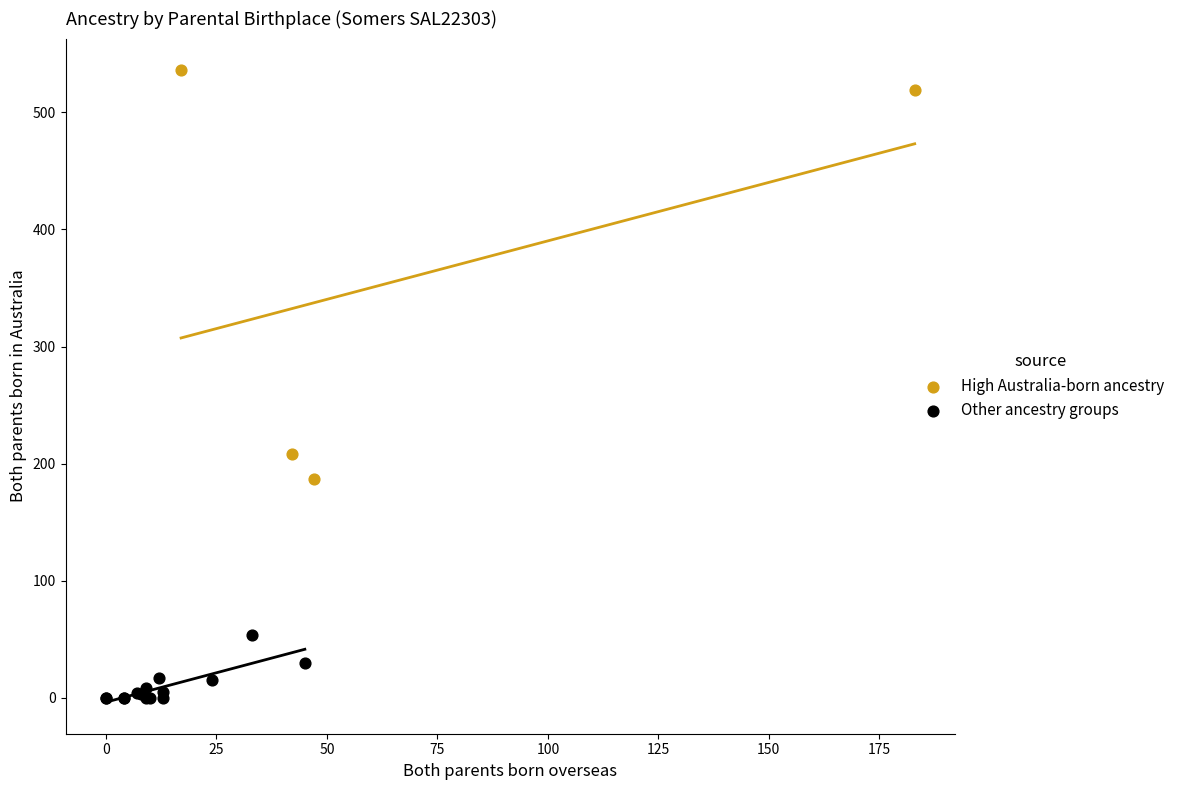

Which series reaches the maximum Y coordinate?

High Australia-born ancestry